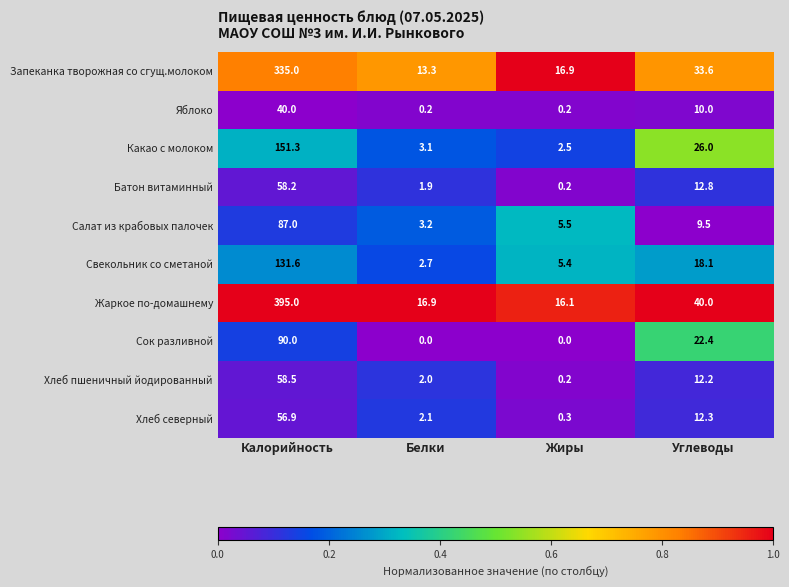

At which label does Яблоко first exceed 10?

Калорийность